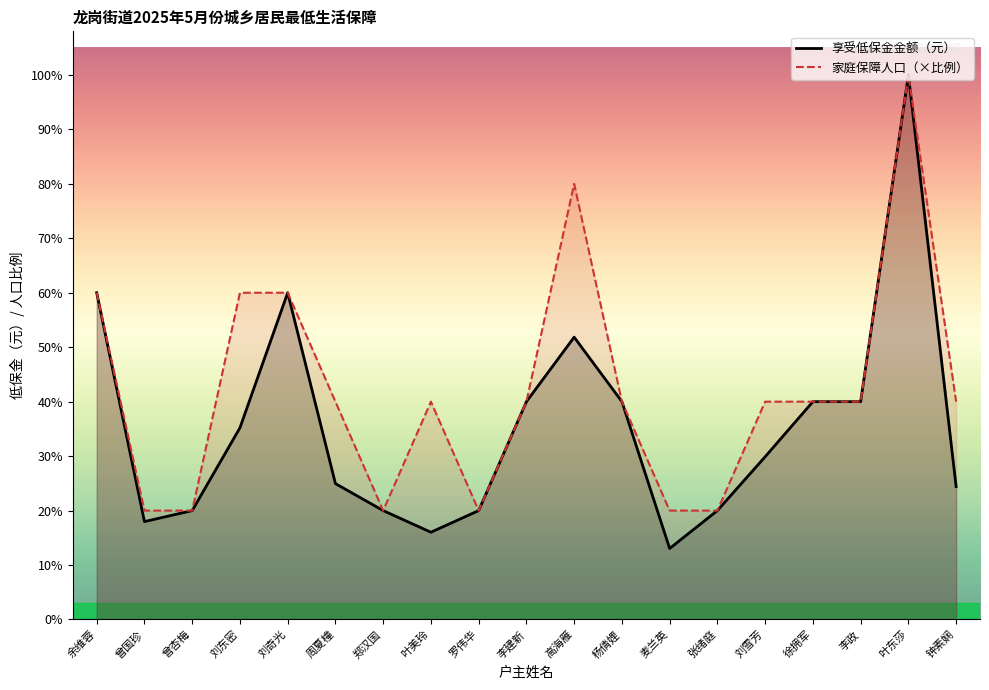

What is the sum of all 家庭保障人口 values?

59320